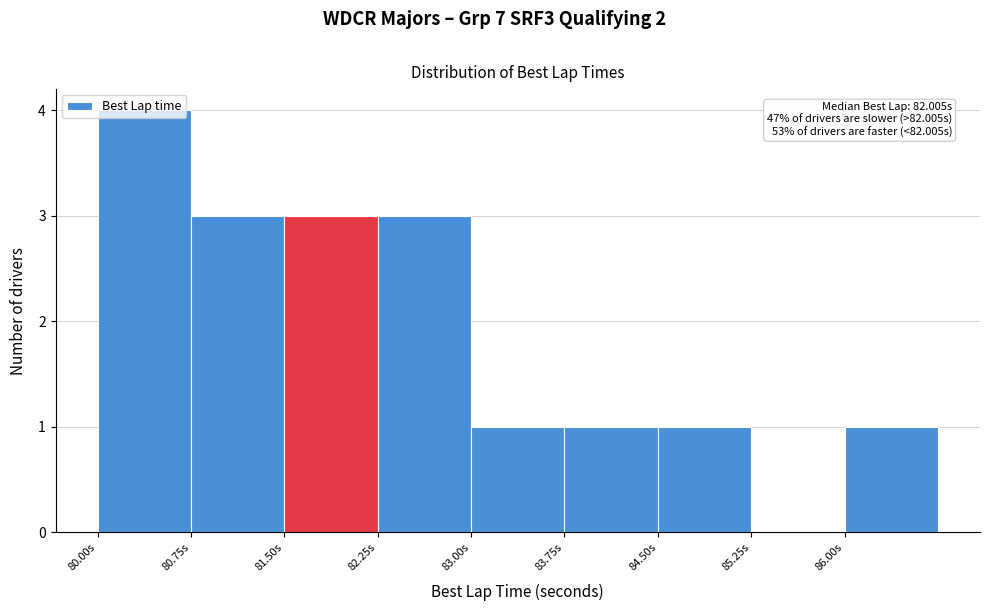

Which range on the x-axis has the tallest bar?

80.00 to 80.75